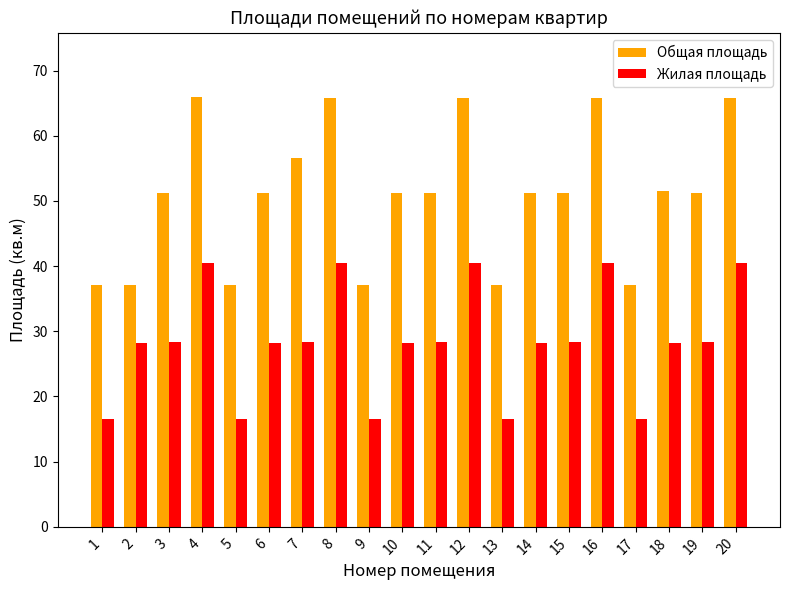

What is the difference between the second highest and second lowest values in the Жилая площадь series?

23.9